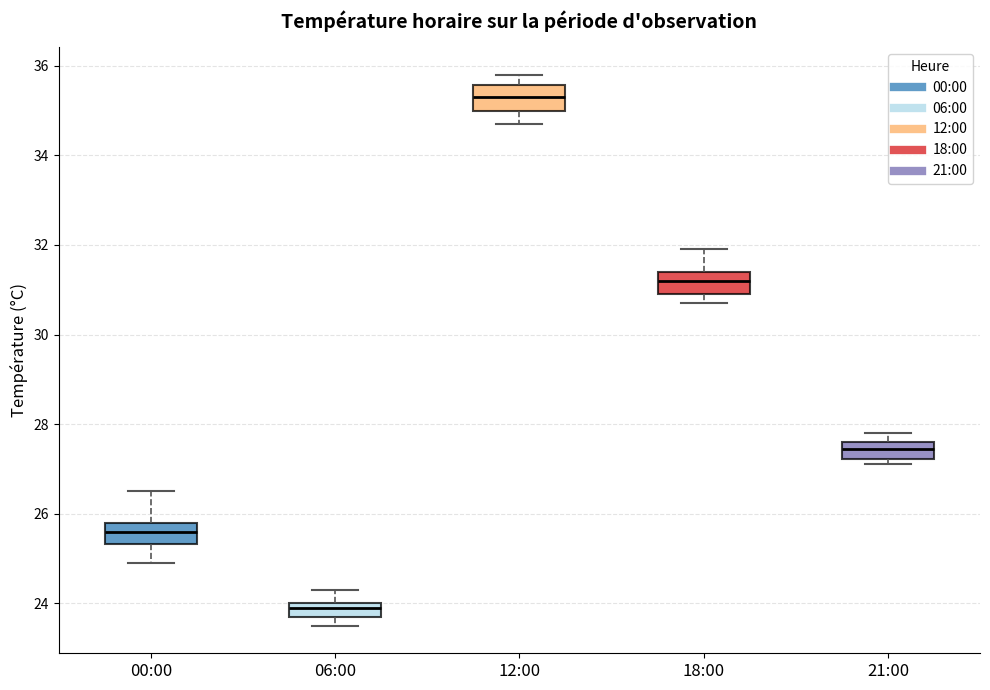

Where does the median line of the box for 18:00 sit on the y-axis? The values are not printed on the chart, so give them approximately, as read against the axis.

31.2